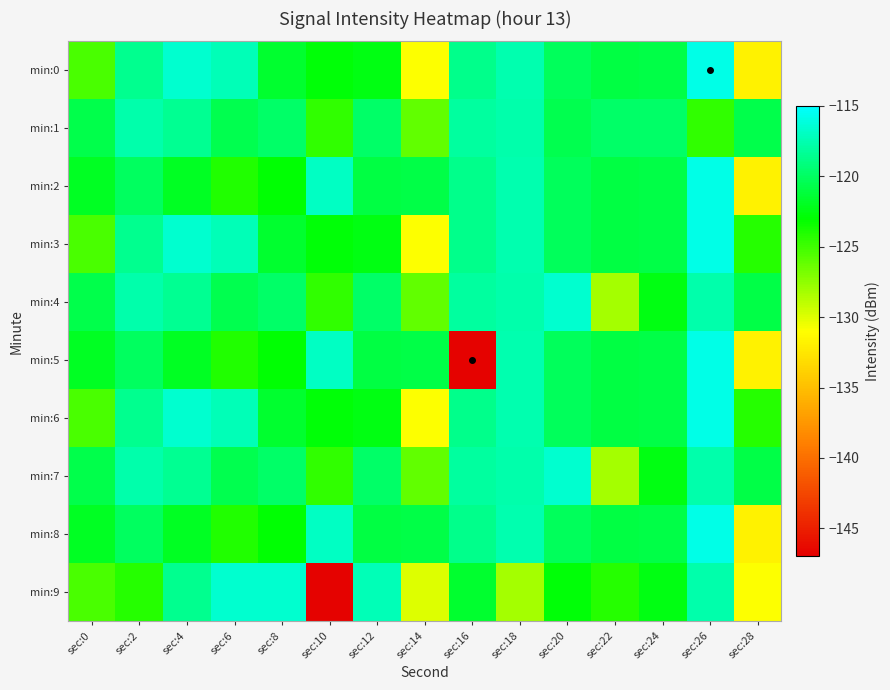

What is the minimum value shown in the chart?

-146.8